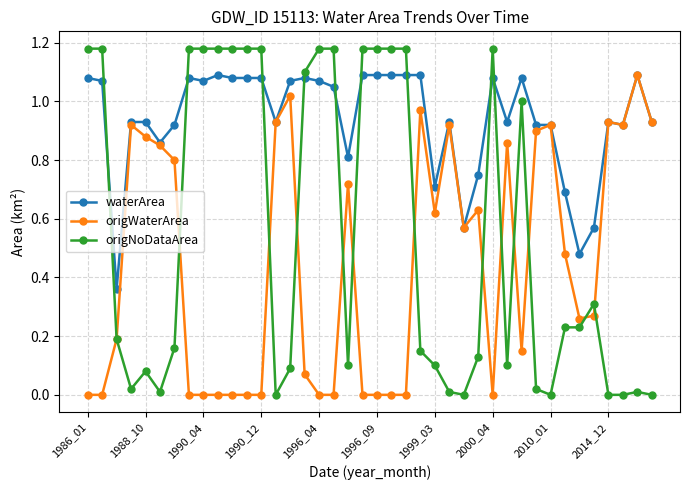

Which series has the largest range (max minus min)?

origNoDataArea